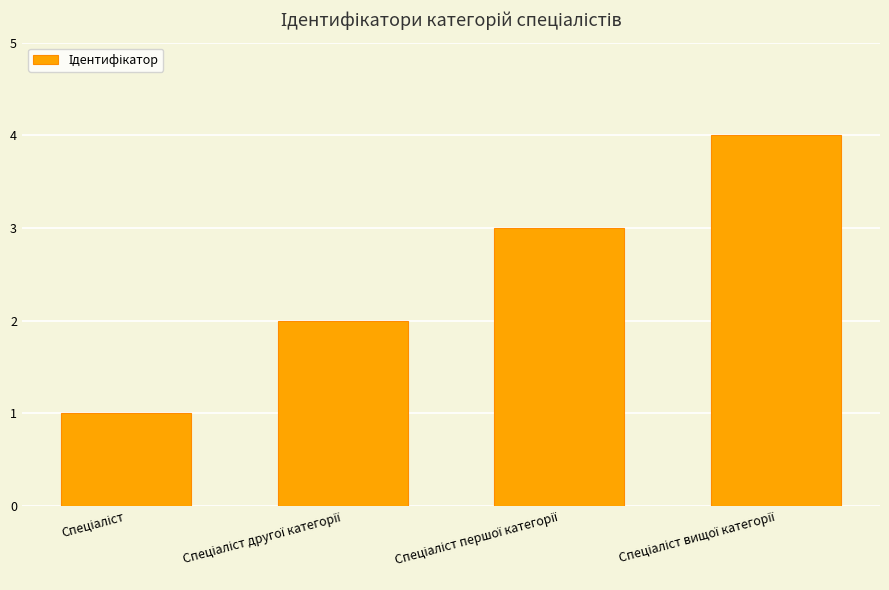

What is the sum of all values?

10